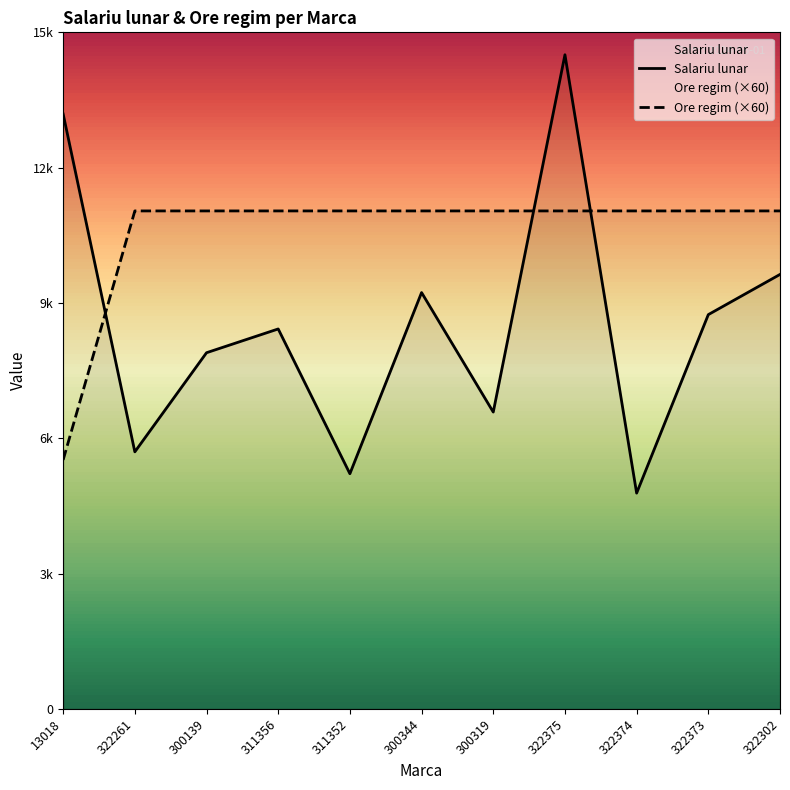

What is the sum of all Ore regim values?

115920